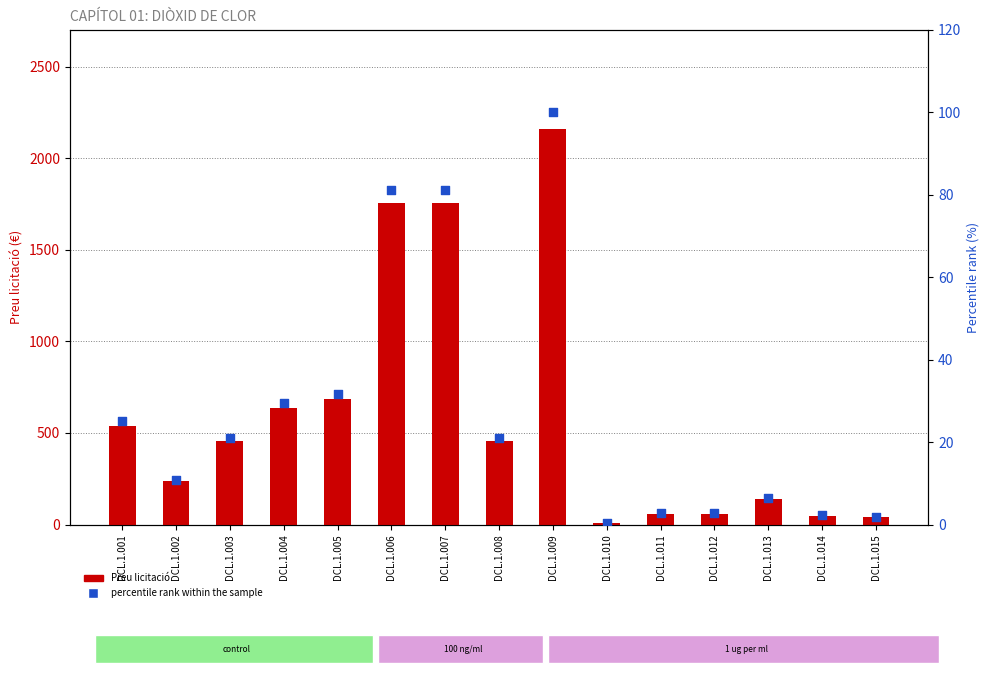

What are all the series names shown in the legend?

Preu licitació, percentile rank within the sample